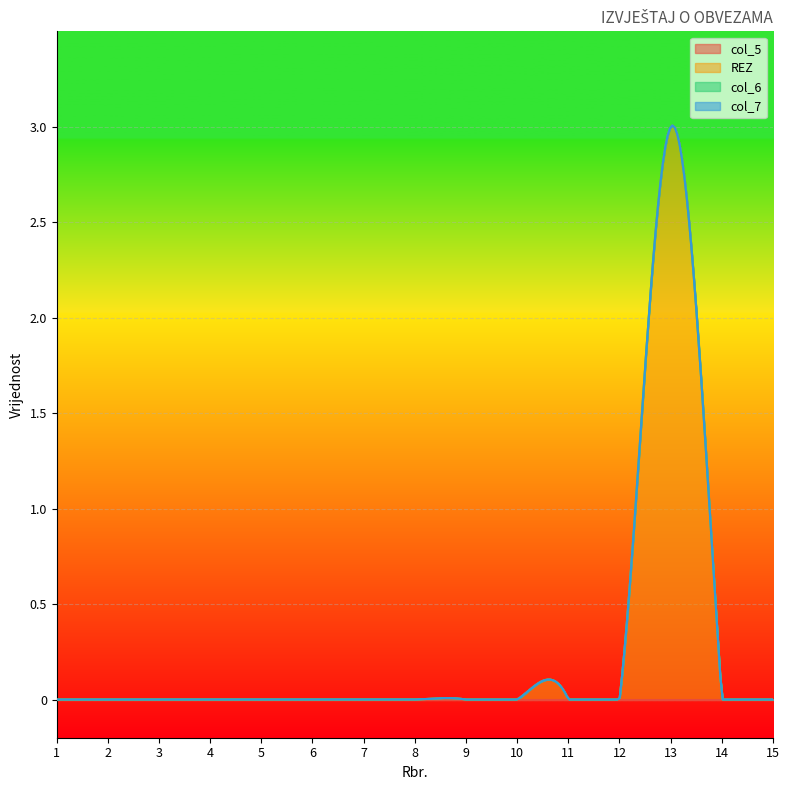

How many data points does each series have?

15